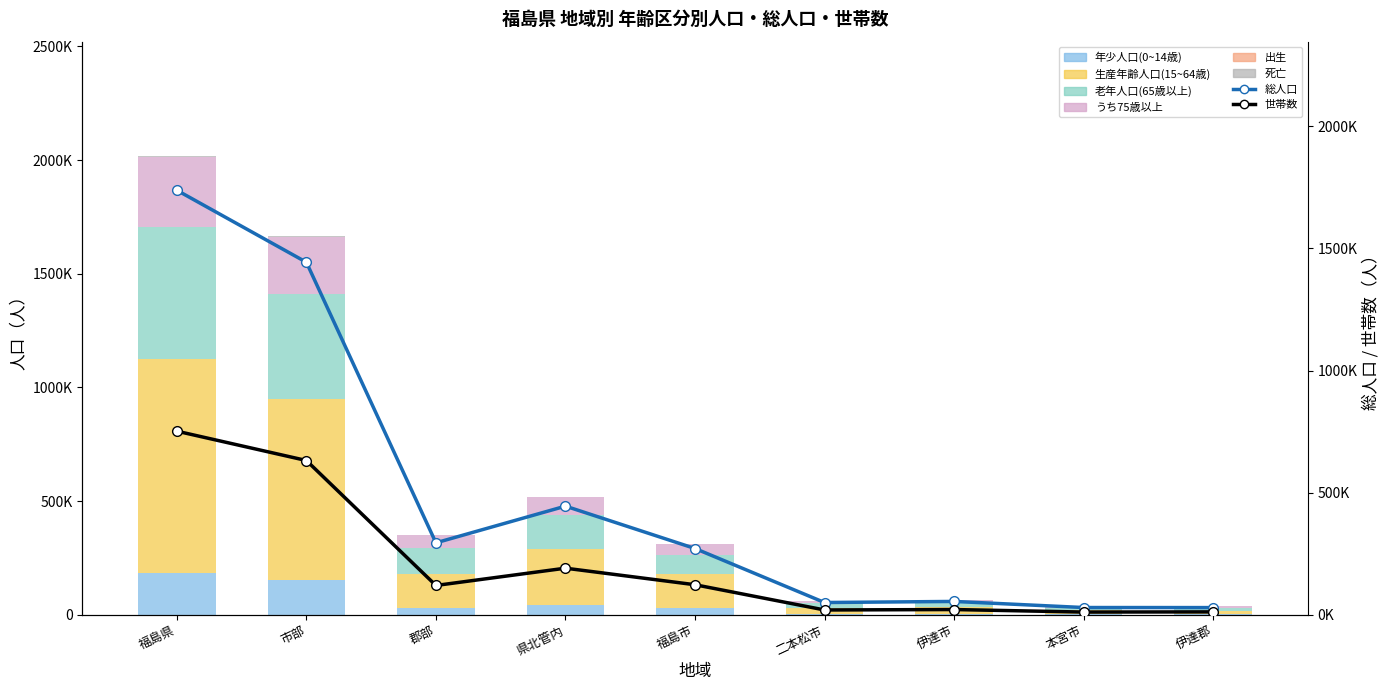

What is the value of the 出生 bar at the 5th from the left?

106